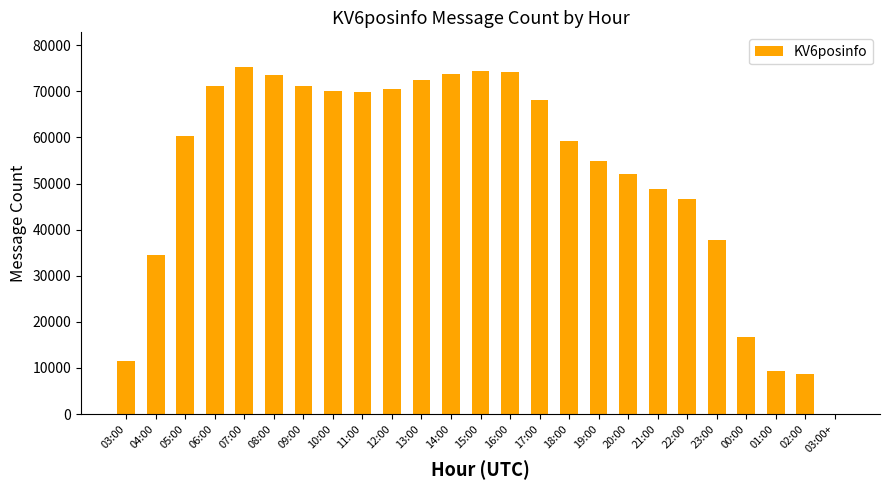

The value at 15:00 is 126493. True or false?

False